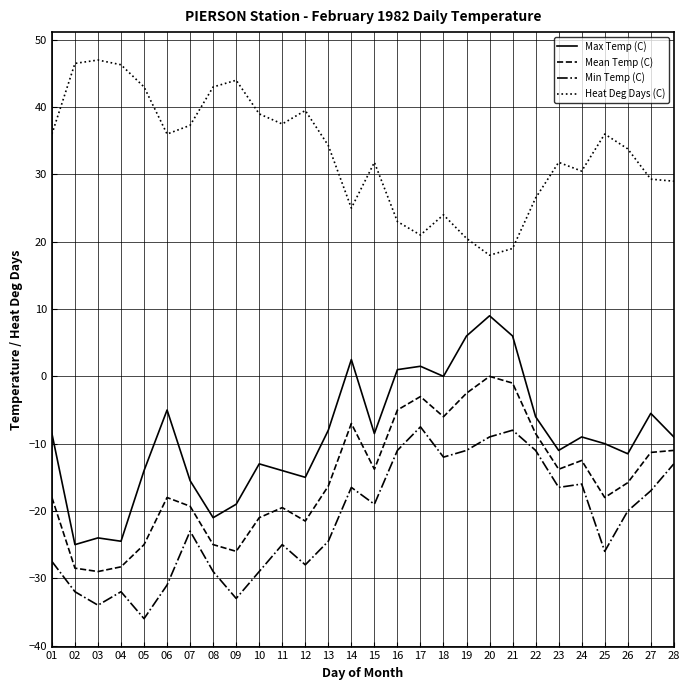

Count the number of data series in this chart.

4